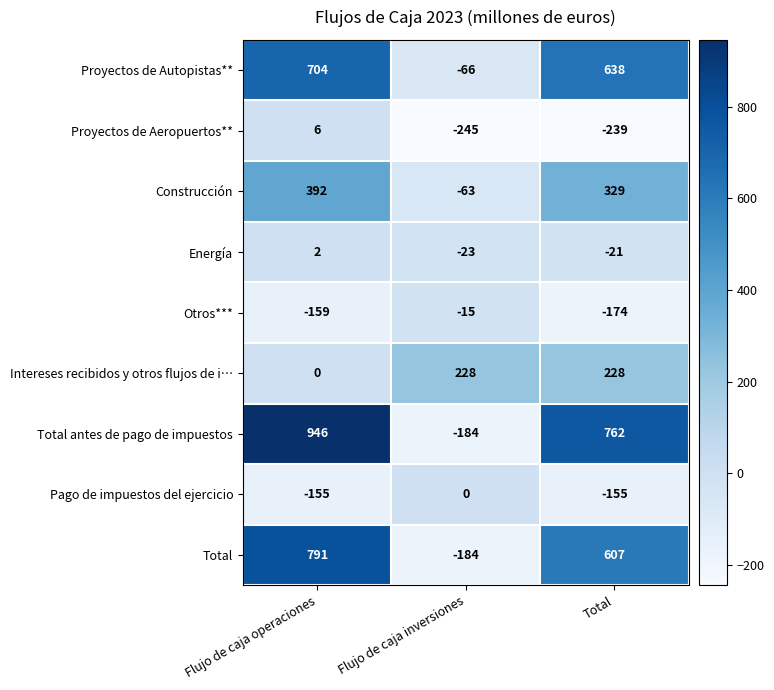

Count the number of categories in the chart.

3